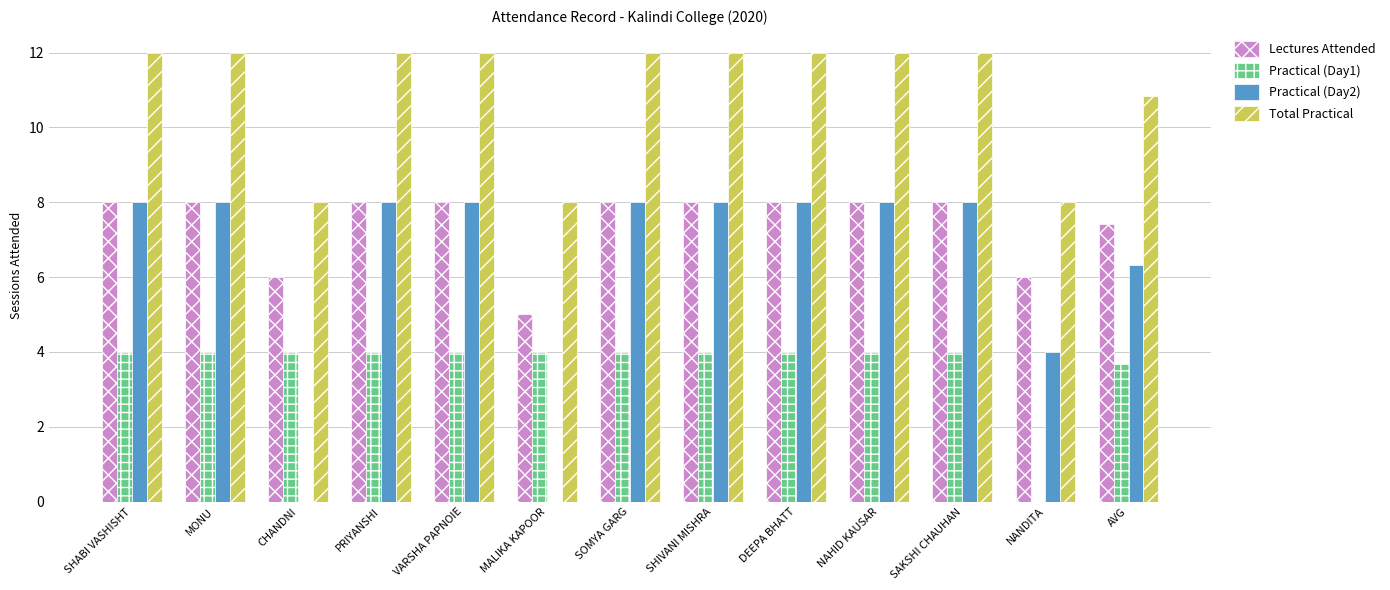

What is the approximate value of Lectures Attended at SHABI VASHISHT?

8.0